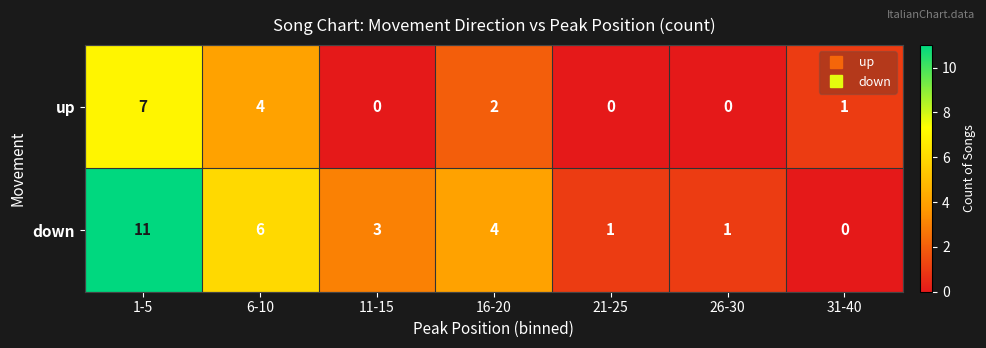

Rank the series at 16-20 from lowest to highest value.

up, down